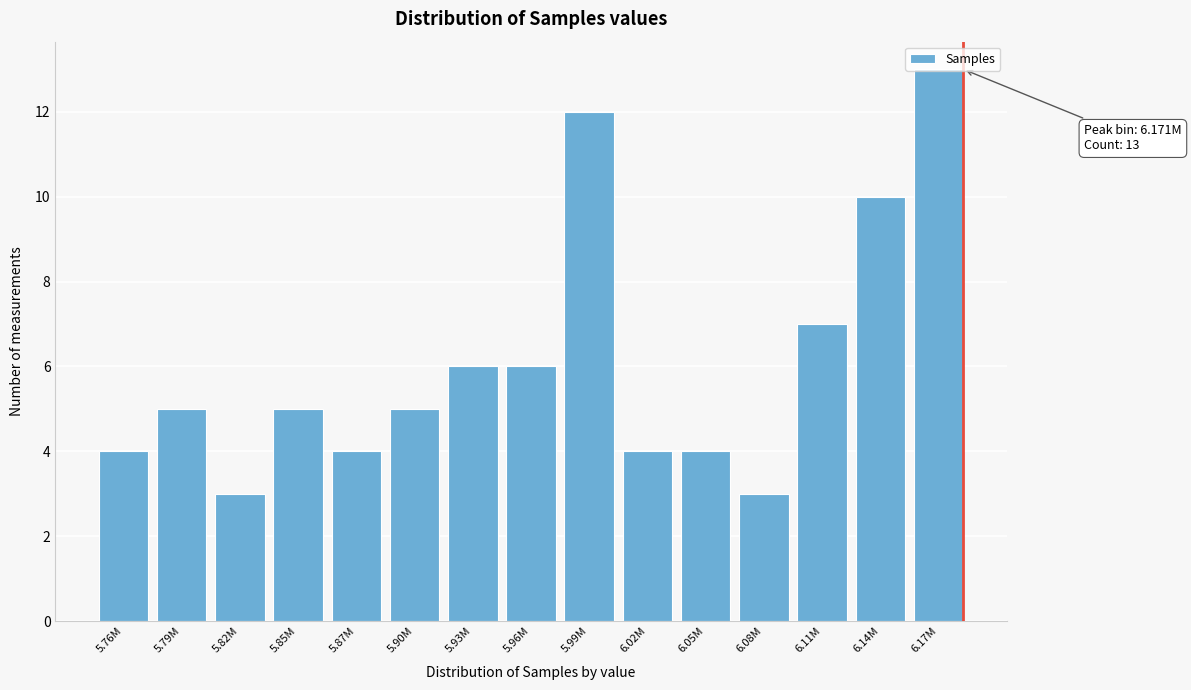

What is the value of the 1st bar from the left?

4